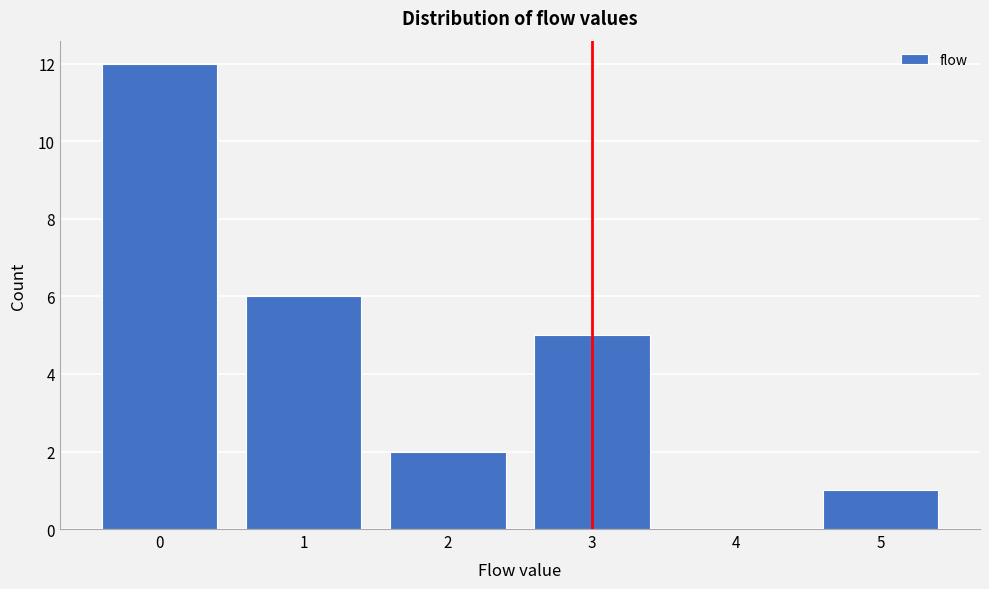

Reading left to right, list every bar in this chart as the range it spans on the x-axis followed by its height. The values are not printed on the chart, so give them approximately, as read against the axis.

-0.5 to 0.5: 12
0.5 to 1.5: 6
1.5 to 2.5: 2
2.5 to 3.5: 5
3.5 to 4.5: 0
4.5 to 5.5: 1